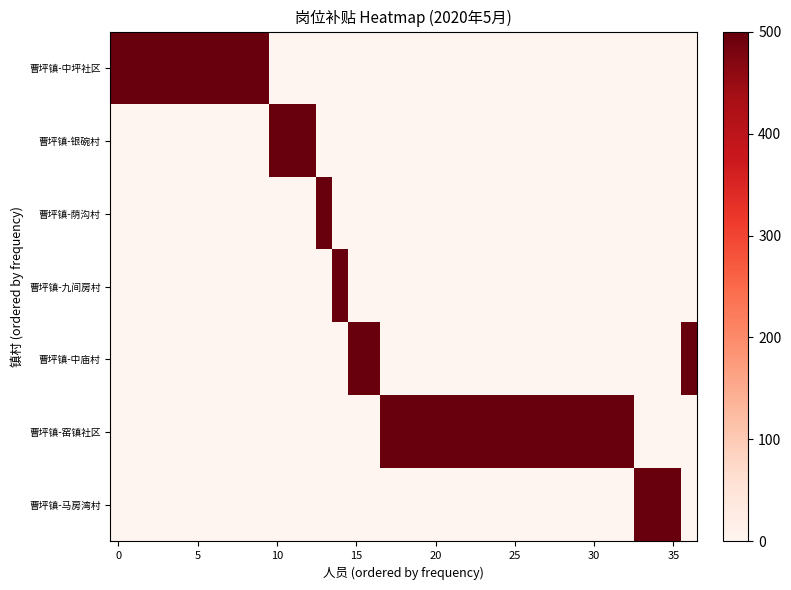

Which series has the largest range (max minus min)?

曹坪镇-中坪社区